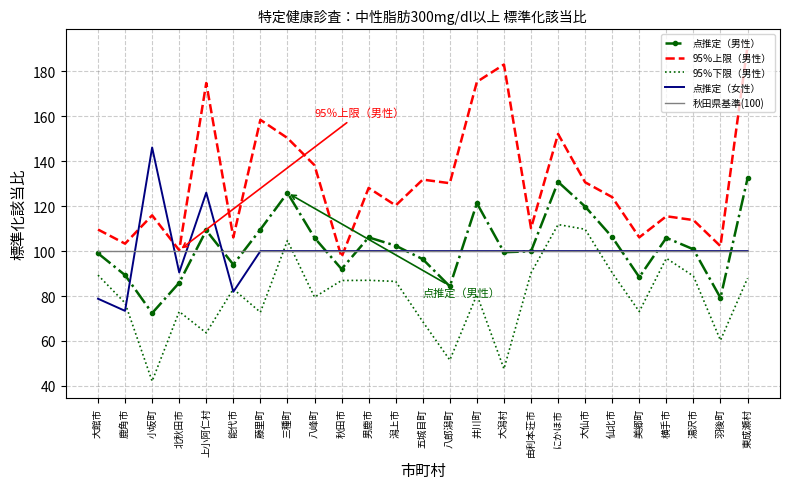

Which series has the largest total across all categories?

95％上限（男性）